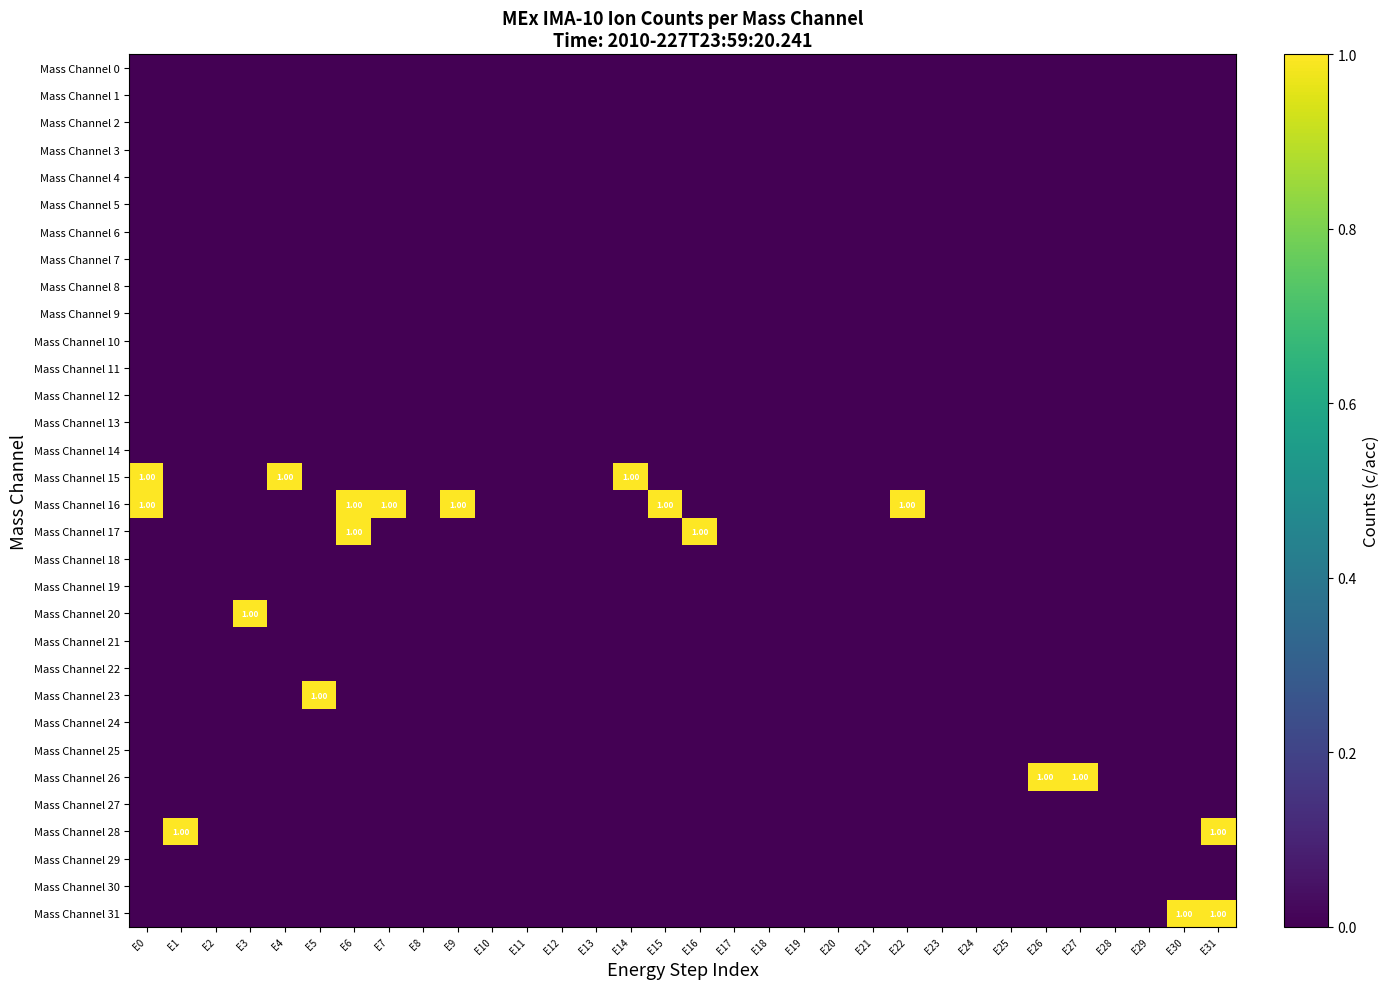

How many Mass Channel 16 values are between 0 and 1?

32